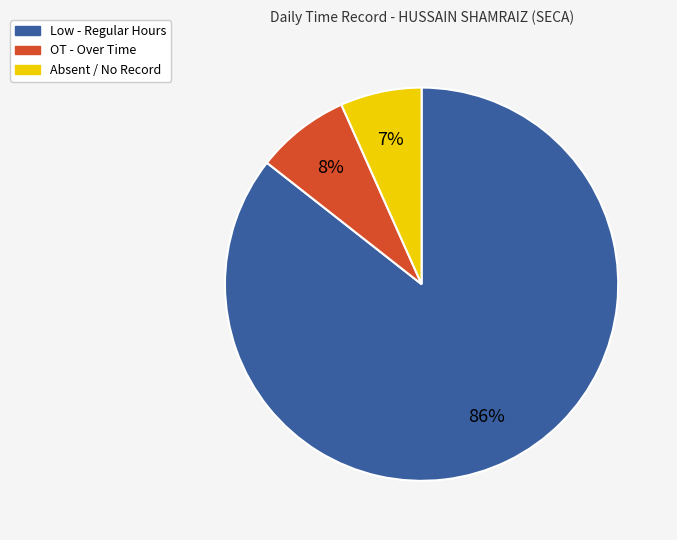

How many slices are in this pie chart?

3